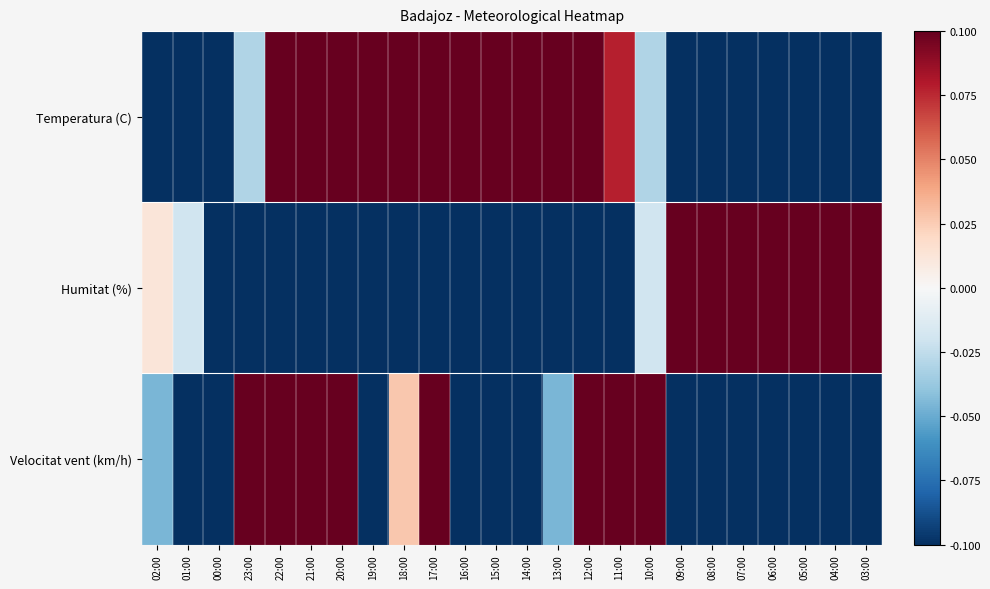

Reading left to right, list all the values displayed in this chart.

Temperatura (C): 02:00=-0.1	01:00=-0.1	00:00=-0.1	23:00=-0.0	22:00=0.1	21:00=0.1	20:00=0.1	19:00=0.1	18:00=0.1	17:00=0.1	16:00=0.1	15:00=0.1	14:00=0.1	13:00=0.1	12:00=0.1	11:00=0.1	10:00=-0.0	09:00=-0.1	08:00=-0.1	07:00=-0.1	06:00=-0.1	05:00=-0.1	04:00=-0.1	03:00=-0.1
Humitat (%): 02:00=0.0	01:00=-0.0	00:00=-0.1	23:00=-0.1	22:00=-0.1	21:00=-0.1	20:00=-0.1	19:00=-0.1	18:00=-0.1	17:00=-0.1	16:00=-0.1	15:00=-0.1	14:00=-0.1	13:00=-0.1	12:00=-0.1	11:00=-0.1	10:00=-0.0	09:00=0.1	08:00=0.1	07:00=0.1	06:00=0.1	05:00=0.1	04:00=0.1	03:00=0.1
Velocitat vent (km/h): 02:00=-0.0	01:00=-0.1	00:00=-0.1	23:00=0.1	22:00=0.1	21:00=0.1	20:00=0.1	19:00=-0.1	18:00=0.0	17:00=0.1	16:00=-0.1	15:00=-0.1	14:00=-0.1	13:00=-0.0	12:00=0.1	11:00=0.1	10:00=0.1	09:00=-0.1	08:00=-0.1	07:00=-0.1	06:00=-0.1	05:00=-0.1	04:00=-0.1	03:00=-0.1